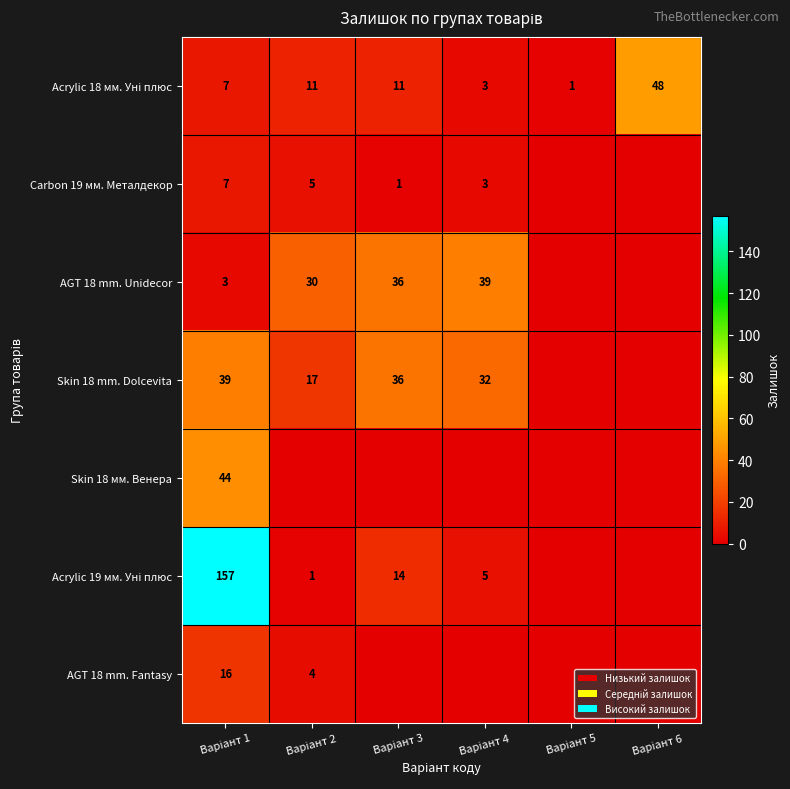

How many categories are shown in the chart?

6